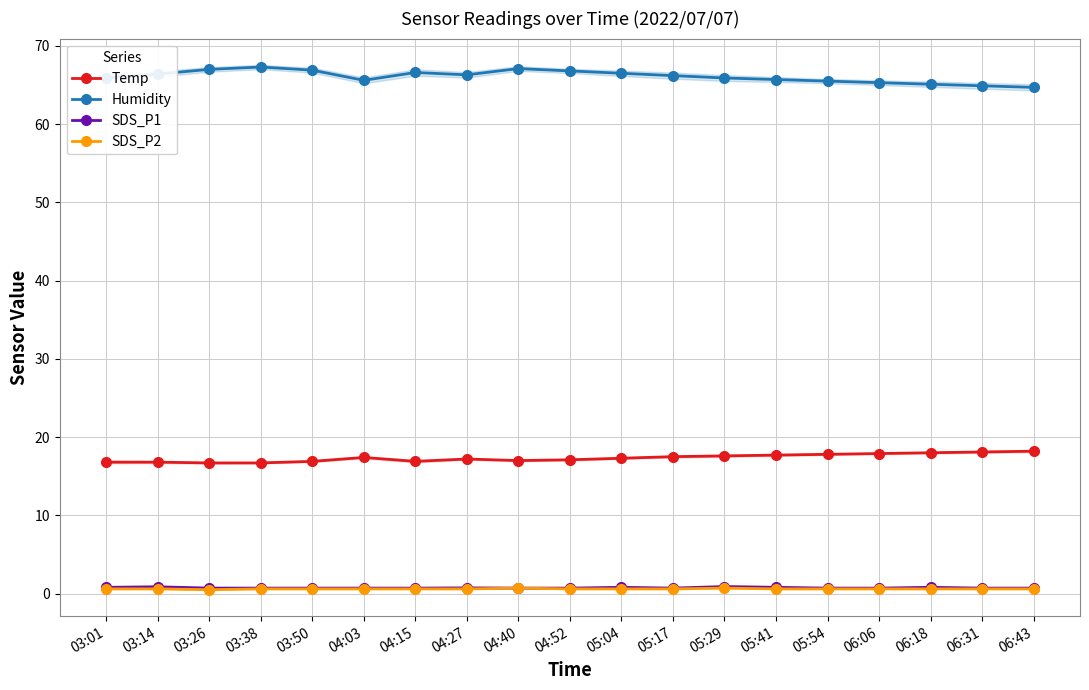

The value of Humidity at 04:03 is 65.6. True or false?

True